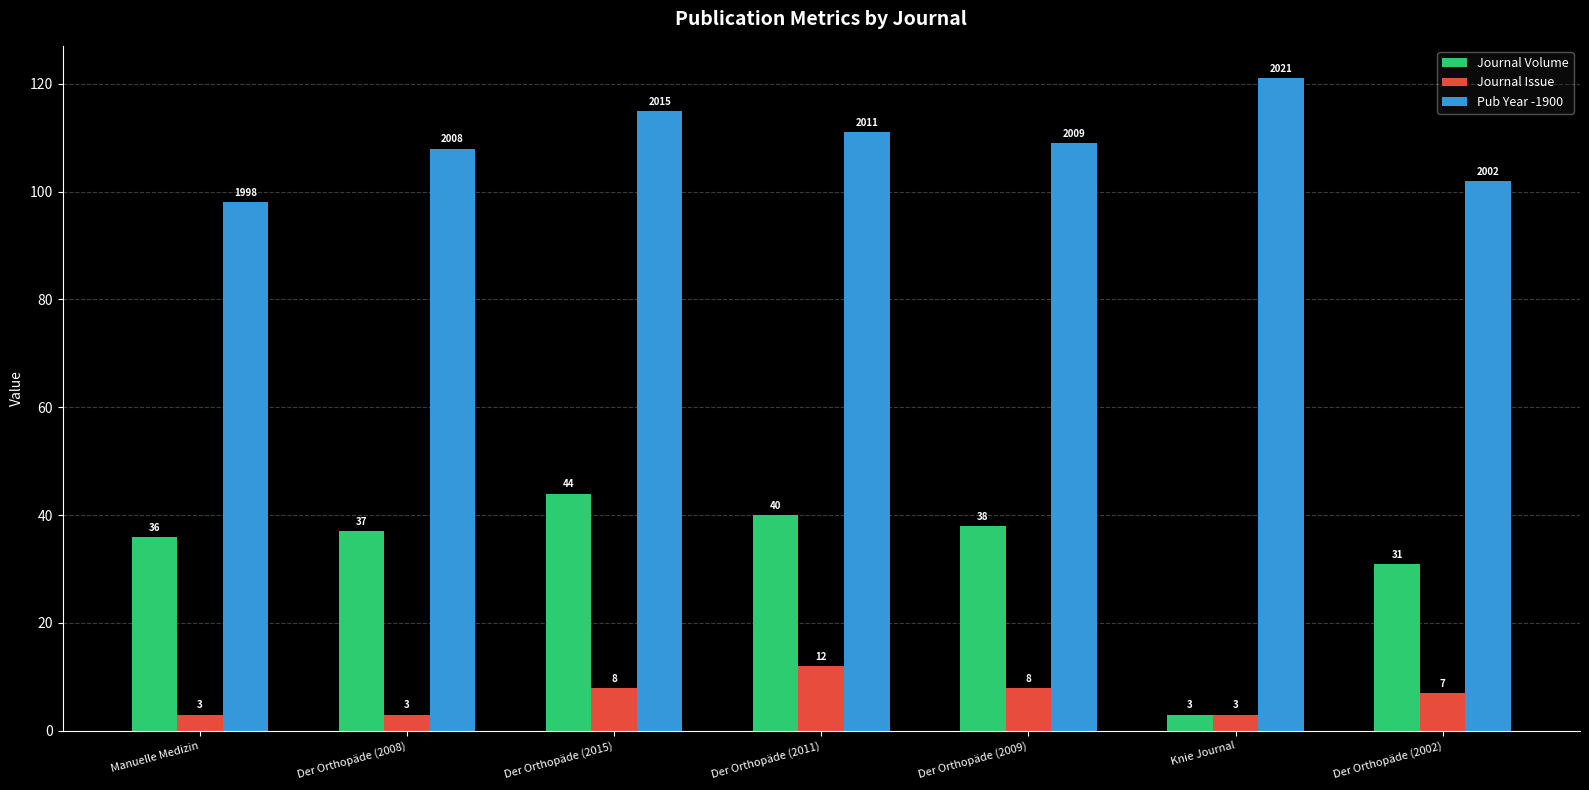

What is the value of the Journal Volume bar at the 6th from the left?

3